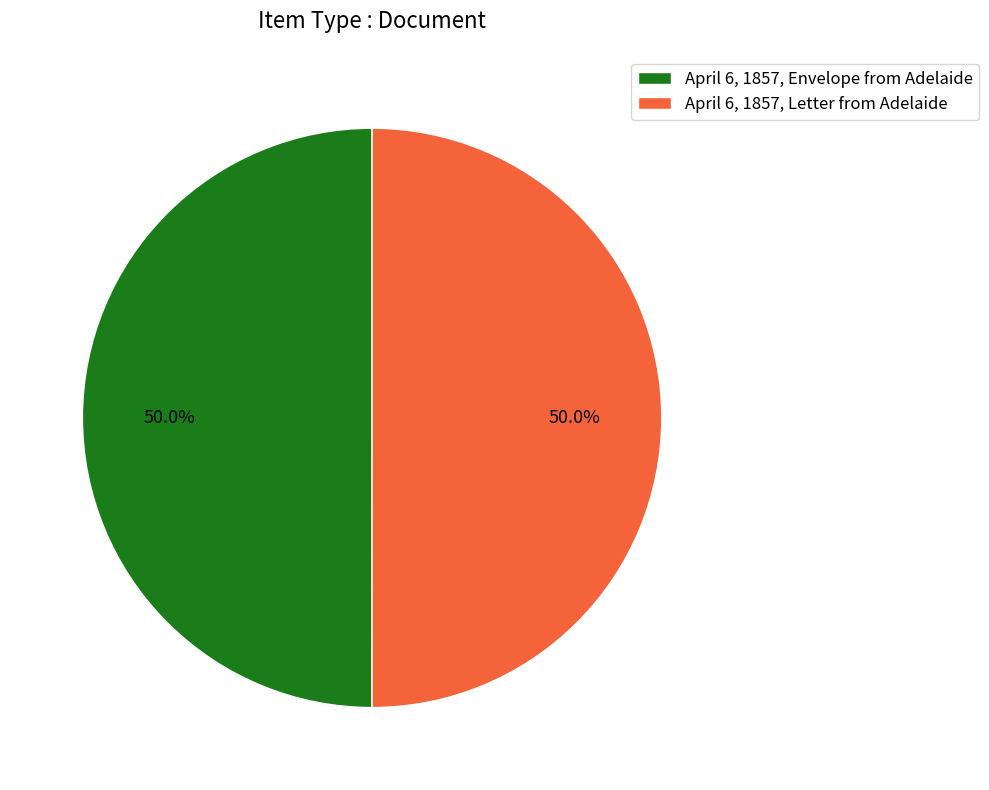

Combined, do April 6, 1857, Envelope from Adelaide and April 6, 1857, Letter from Adelaide account for over 50%?

Yes